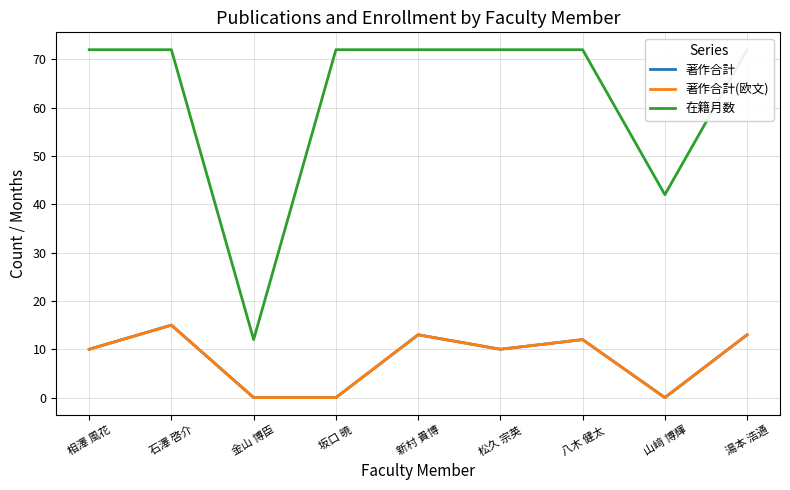

Reading left to right, what are all the values shown in this chart?

著作合計: 10	15	0	0	13	10	12	0	13
著作合計(欧文): 10	15	0	0	13	10	12	0	13
在籍月数: 72	72	12	72	72	72	72	42	72